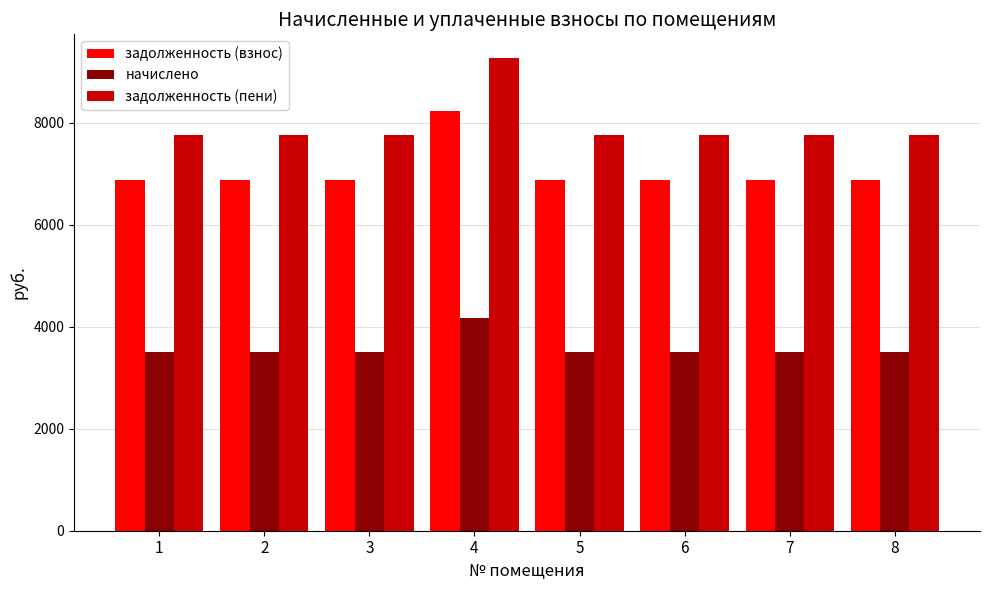

What is the maximum value for задолженность (пени)?

9266.4